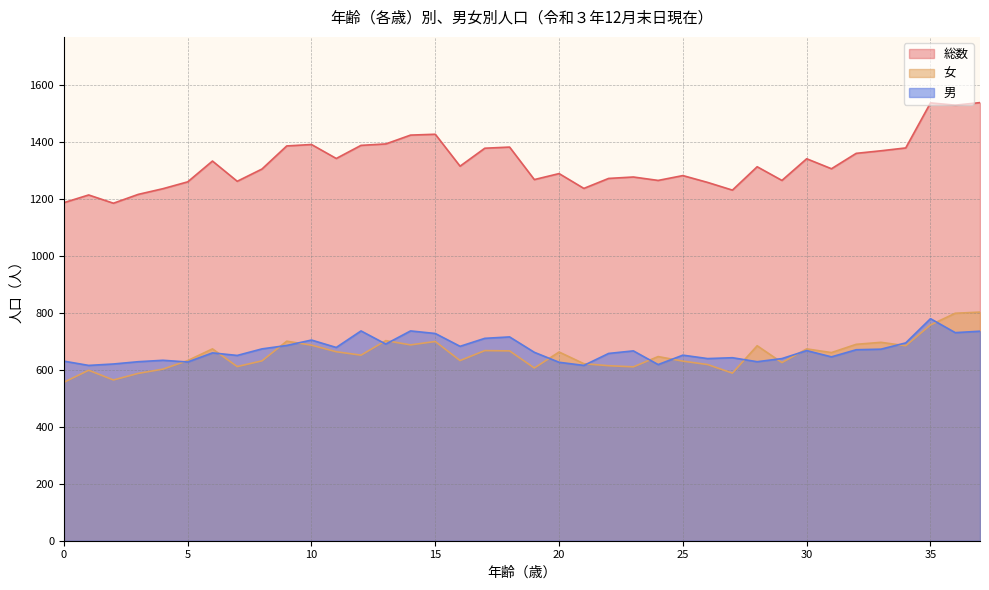

What is the difference between the highest and lowest values at 9?

700